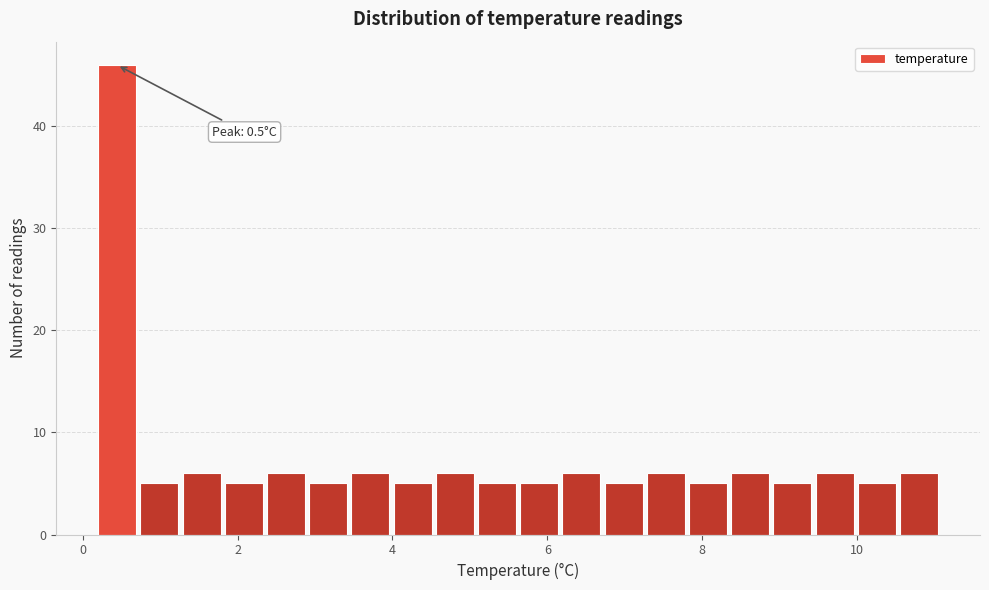

Read against the x-axis, roughly where is the centre of the tallest bar?

0.4